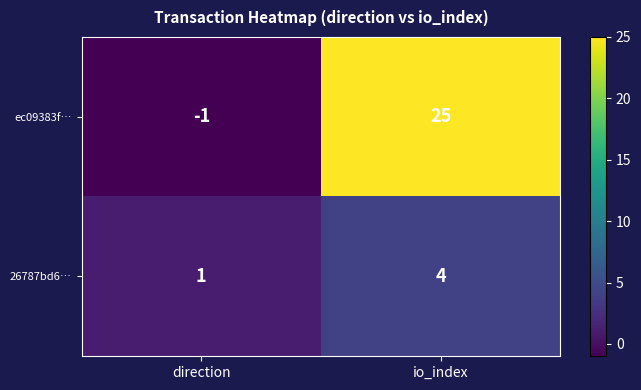

Reading right to left, extract all data points from this chart.

ec09383f…: io_index=25	direction=-1
26787bd6…: io_index=4	direction=1